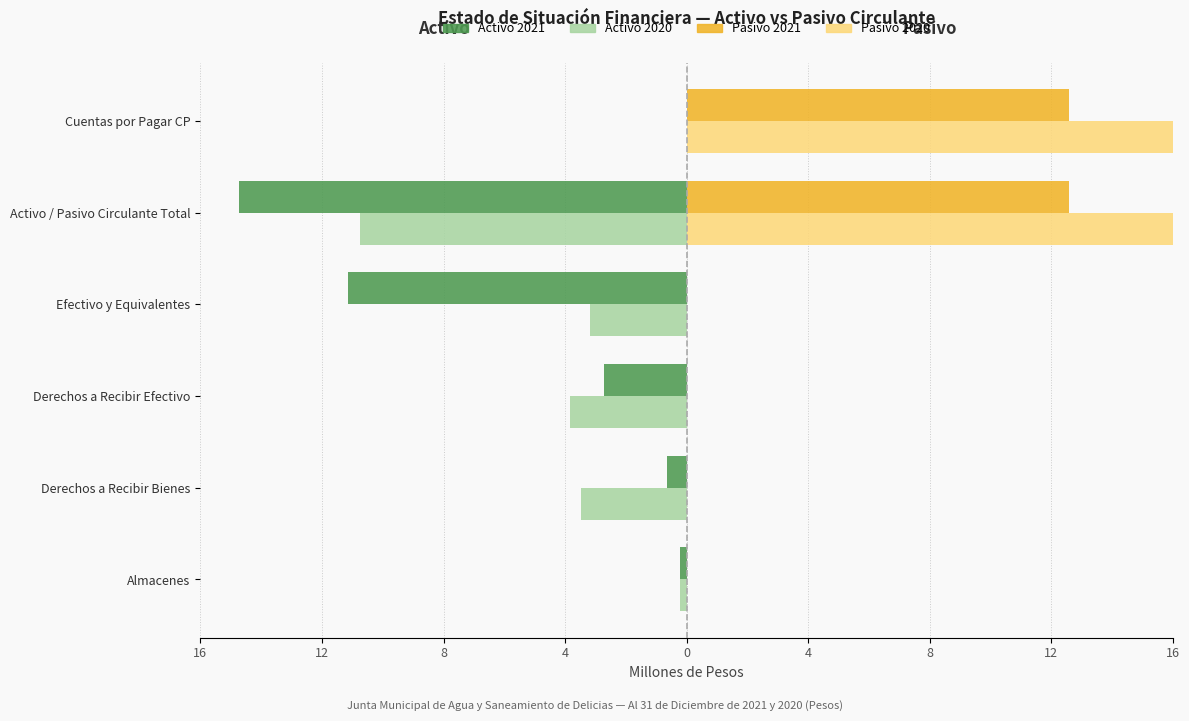

At Almacenes, list the series in order from largest to smallest.

Pasivo 2021, Pasivo 2020, Activo 2020, Activo 2021